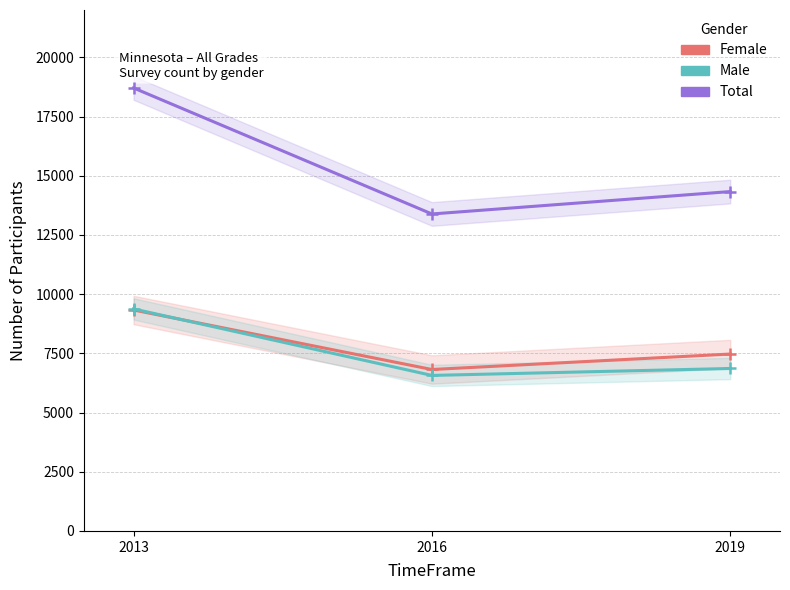

Count the number of categories in the chart.

3